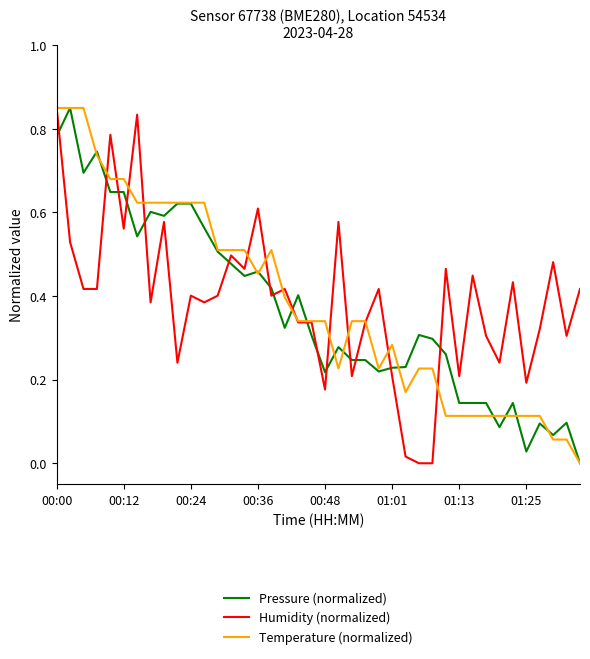

True or false: Pressure (normalized) and Humidity (normalized) cross at least once.

True